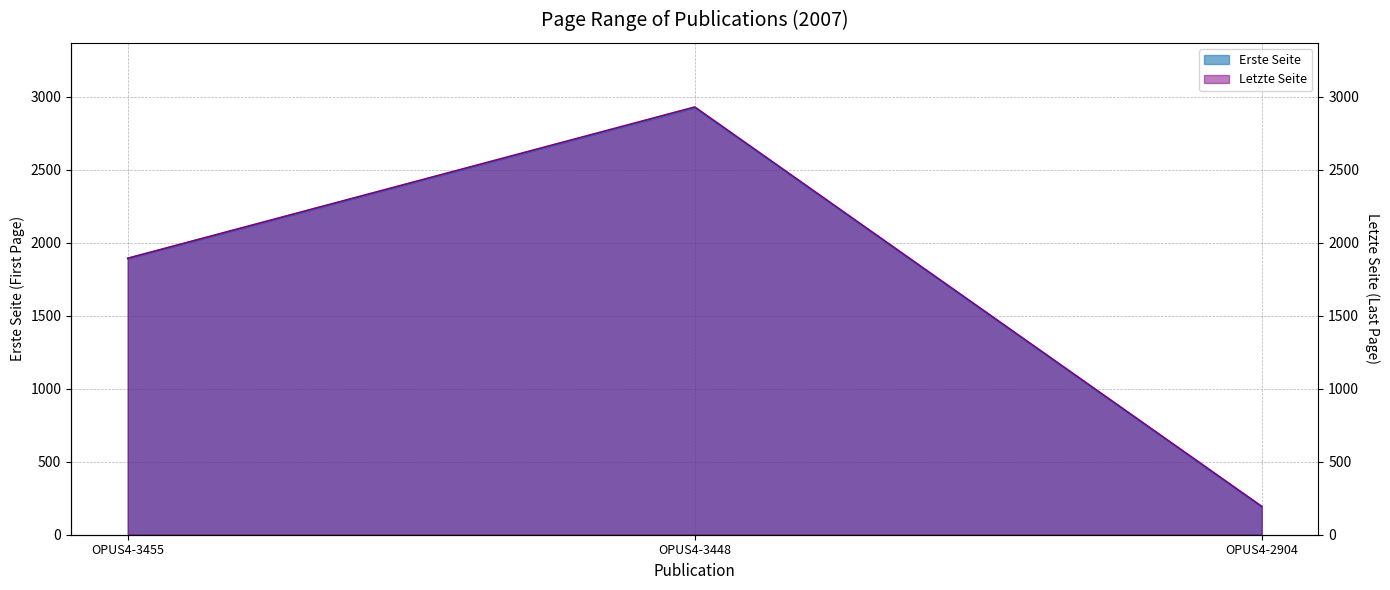

What is the difference between the highest and lowest values at OPUS4-2904?

3